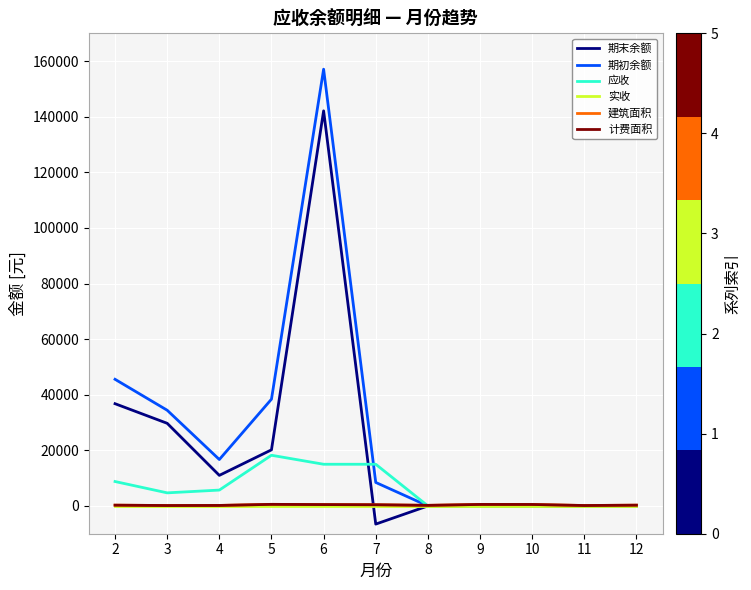

Does the chart have visible grid lines?

Yes